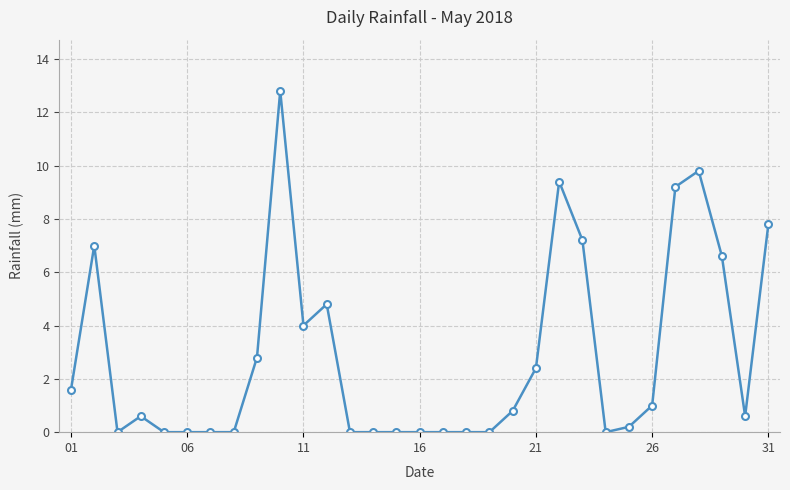

True or false: the data has more than 1 interior local peaks.

True